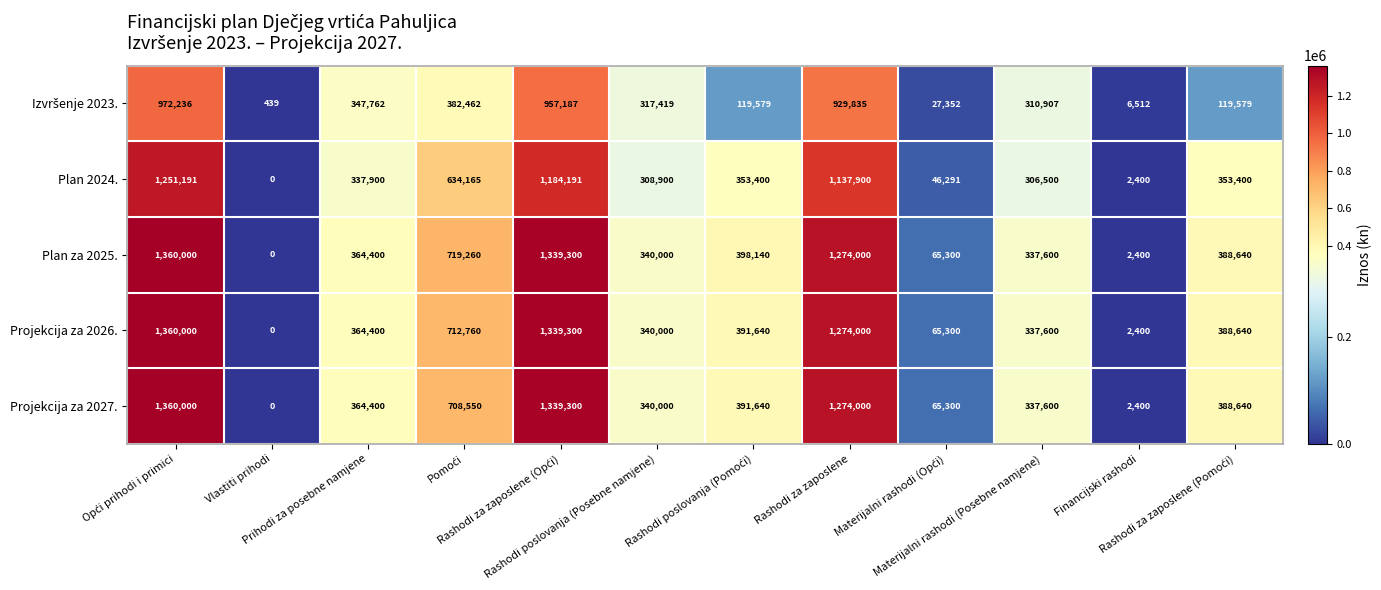

What is the difference between the second highest and minimum values in the Projekcija za 2026. series?

1339300